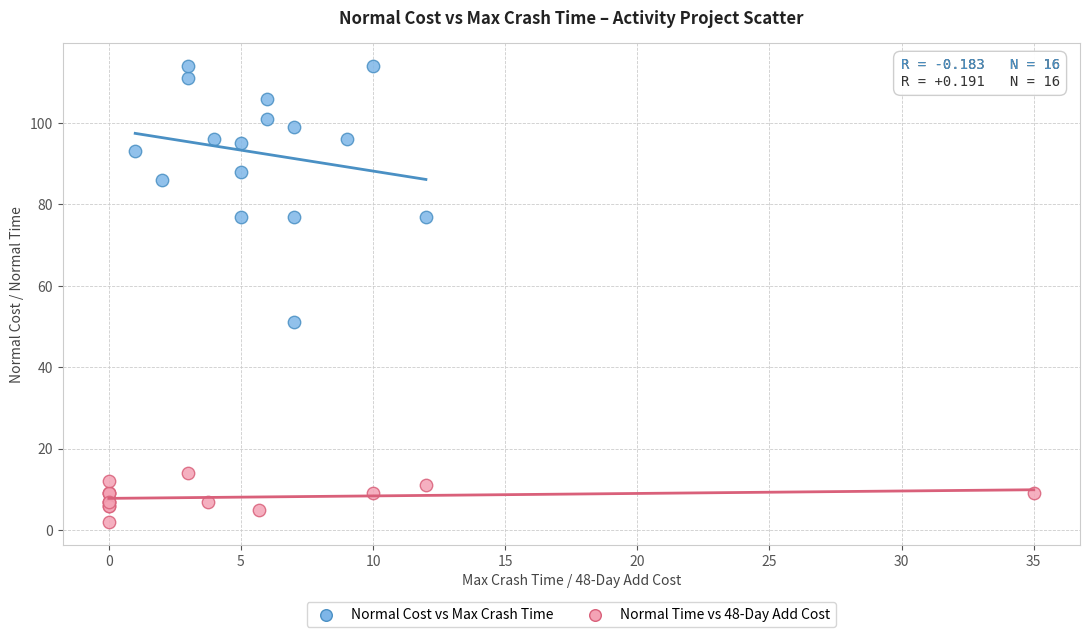

Which series contains the highest Y value?

Normal Cost vs Max Crash Time